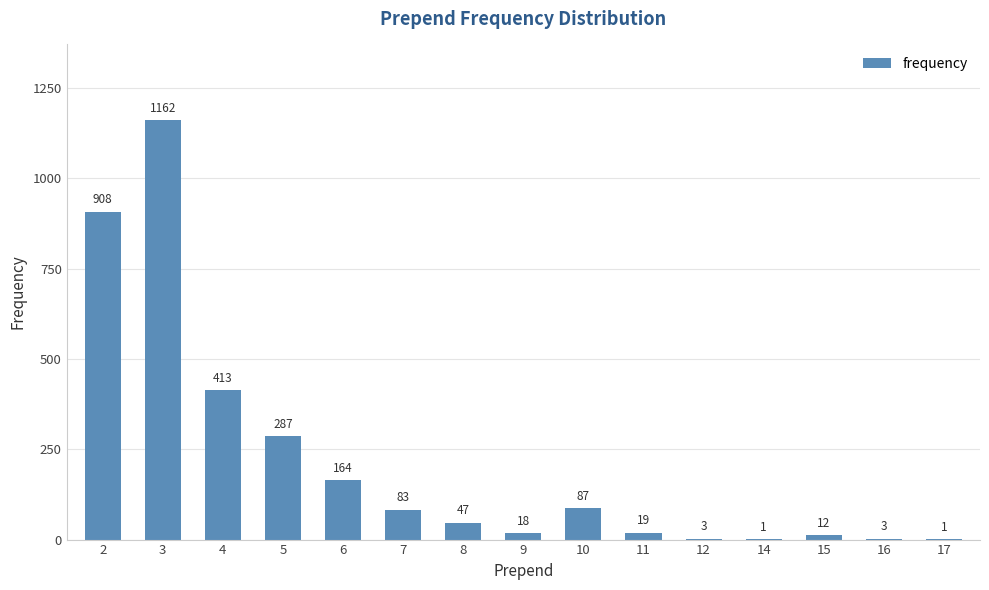

What is the greatest value displayed?

1162